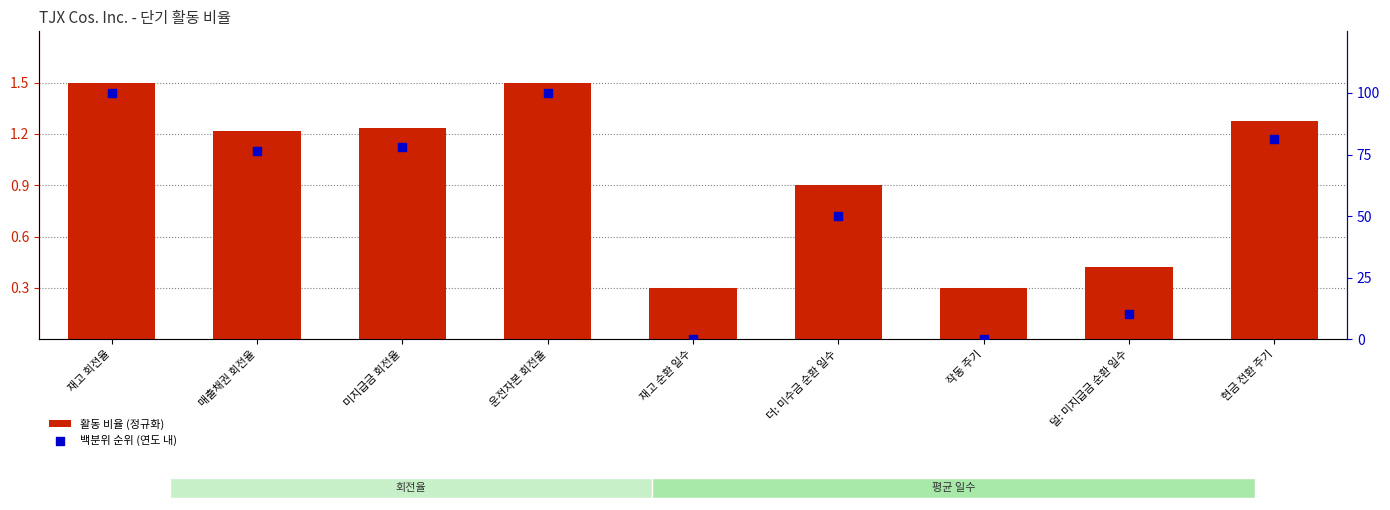

At which category is the sum across all series the highest?

재고 회전율